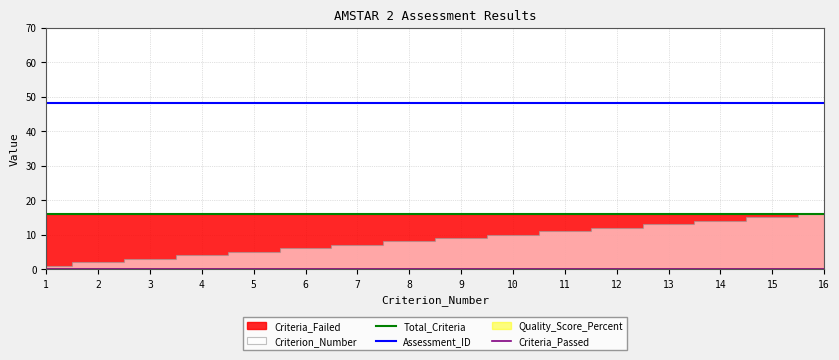

At 13, list the series in order from largest to smallest.

Assessment_ID, Total_Criteria, Criteria_Passed